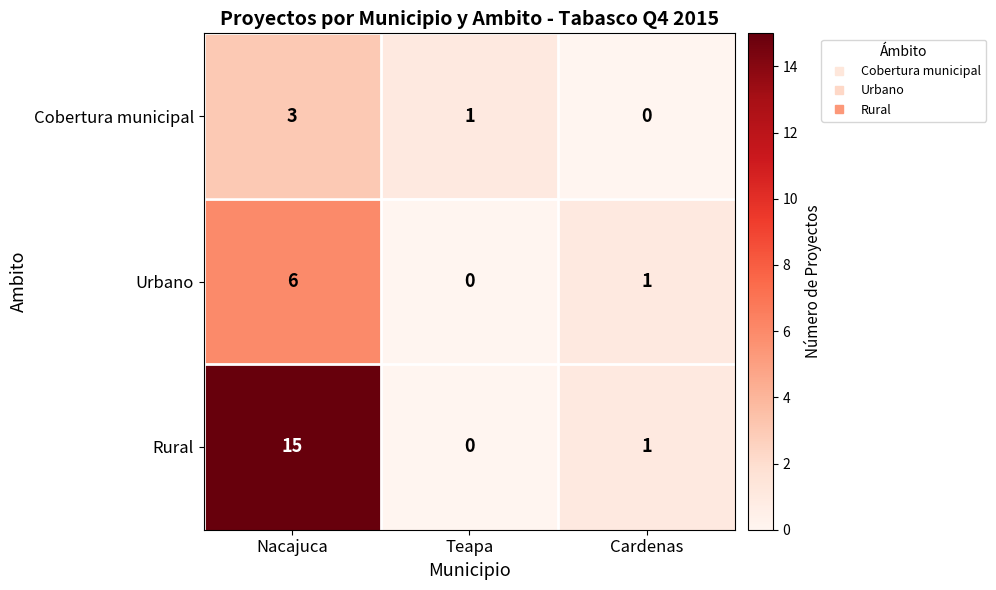

Between Nacajuca and Cardenas, which series saw the biggest shift?

Rural